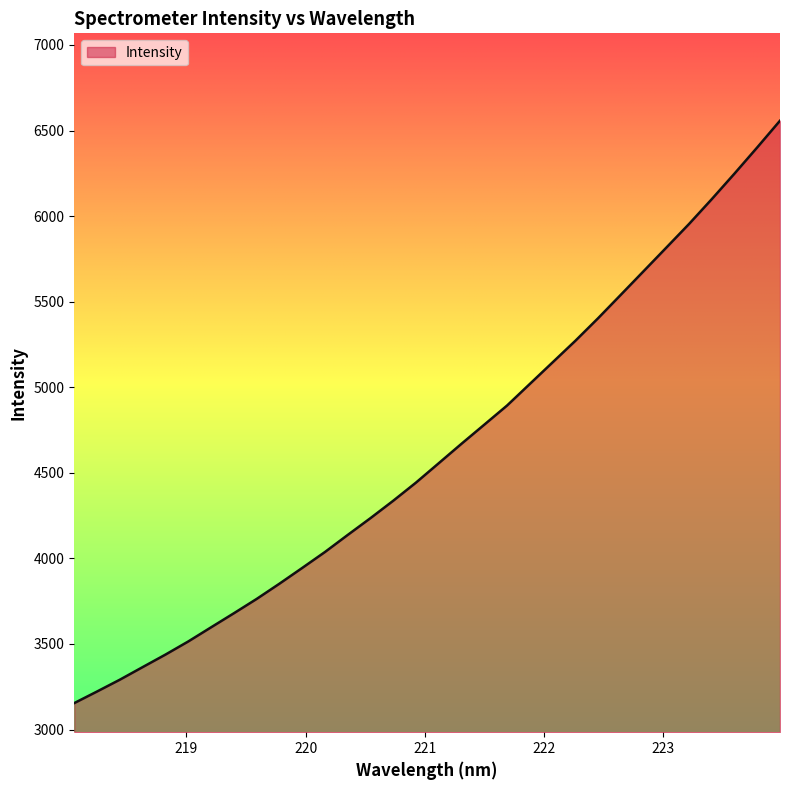

What is the minimum value shown in the chart?

3154.5